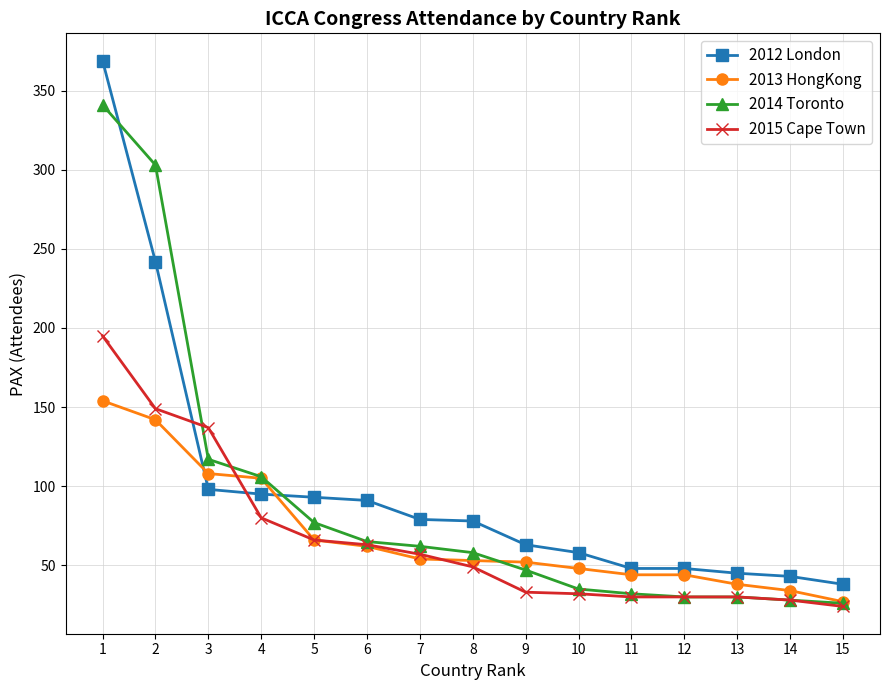

What is the smallest value displayed?

24